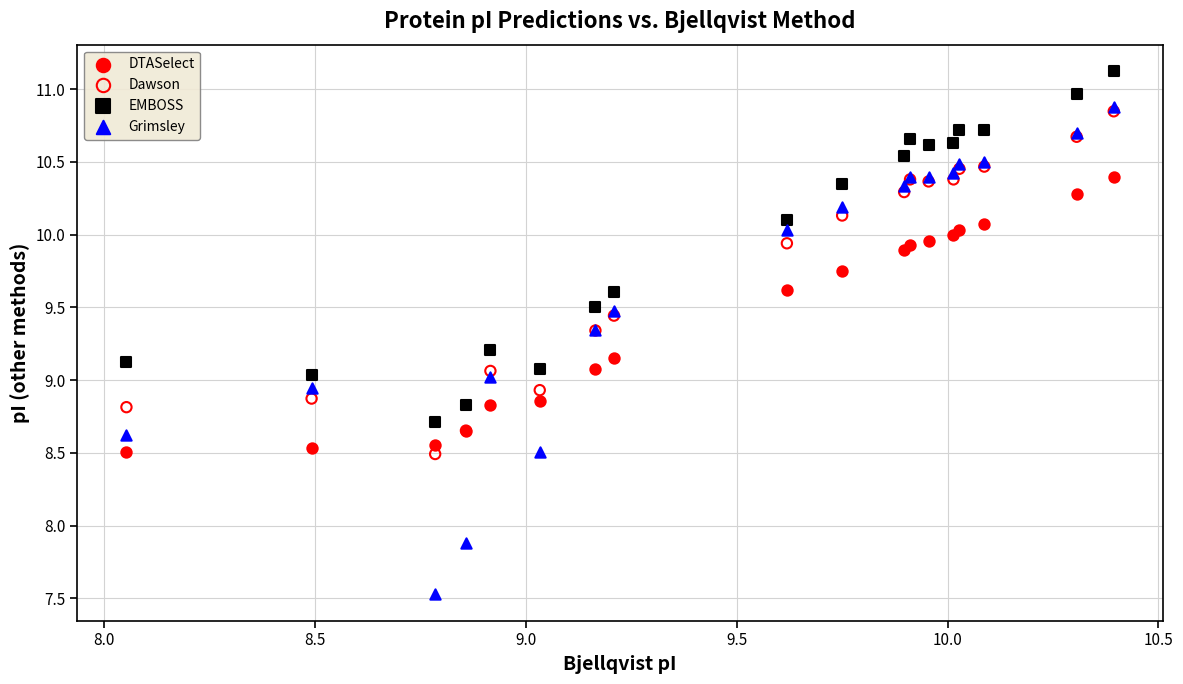

Which series contains the highest Y value?

EMBOSS